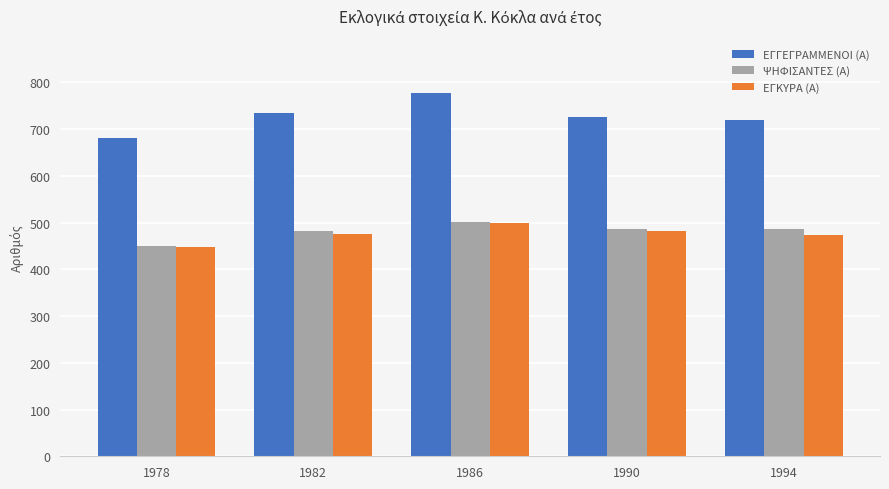

Which category has the highest value across all series?

1986